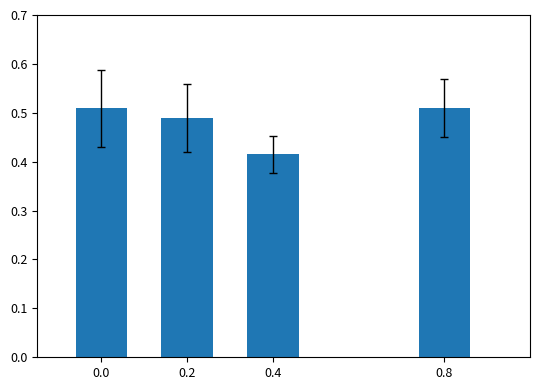

Between 0.8 and 0.4, which is larger?

0.8